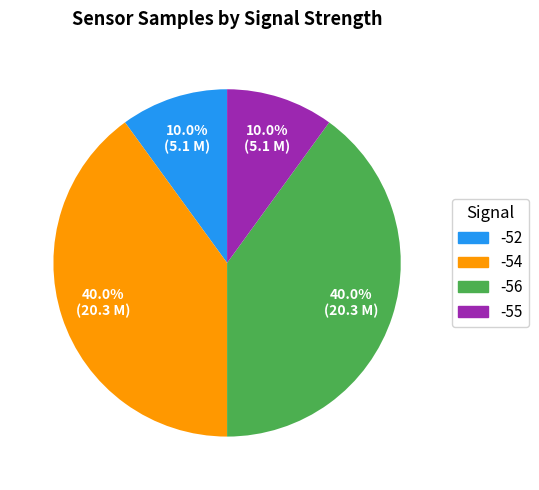

Is there a majority slice in this chart?

No